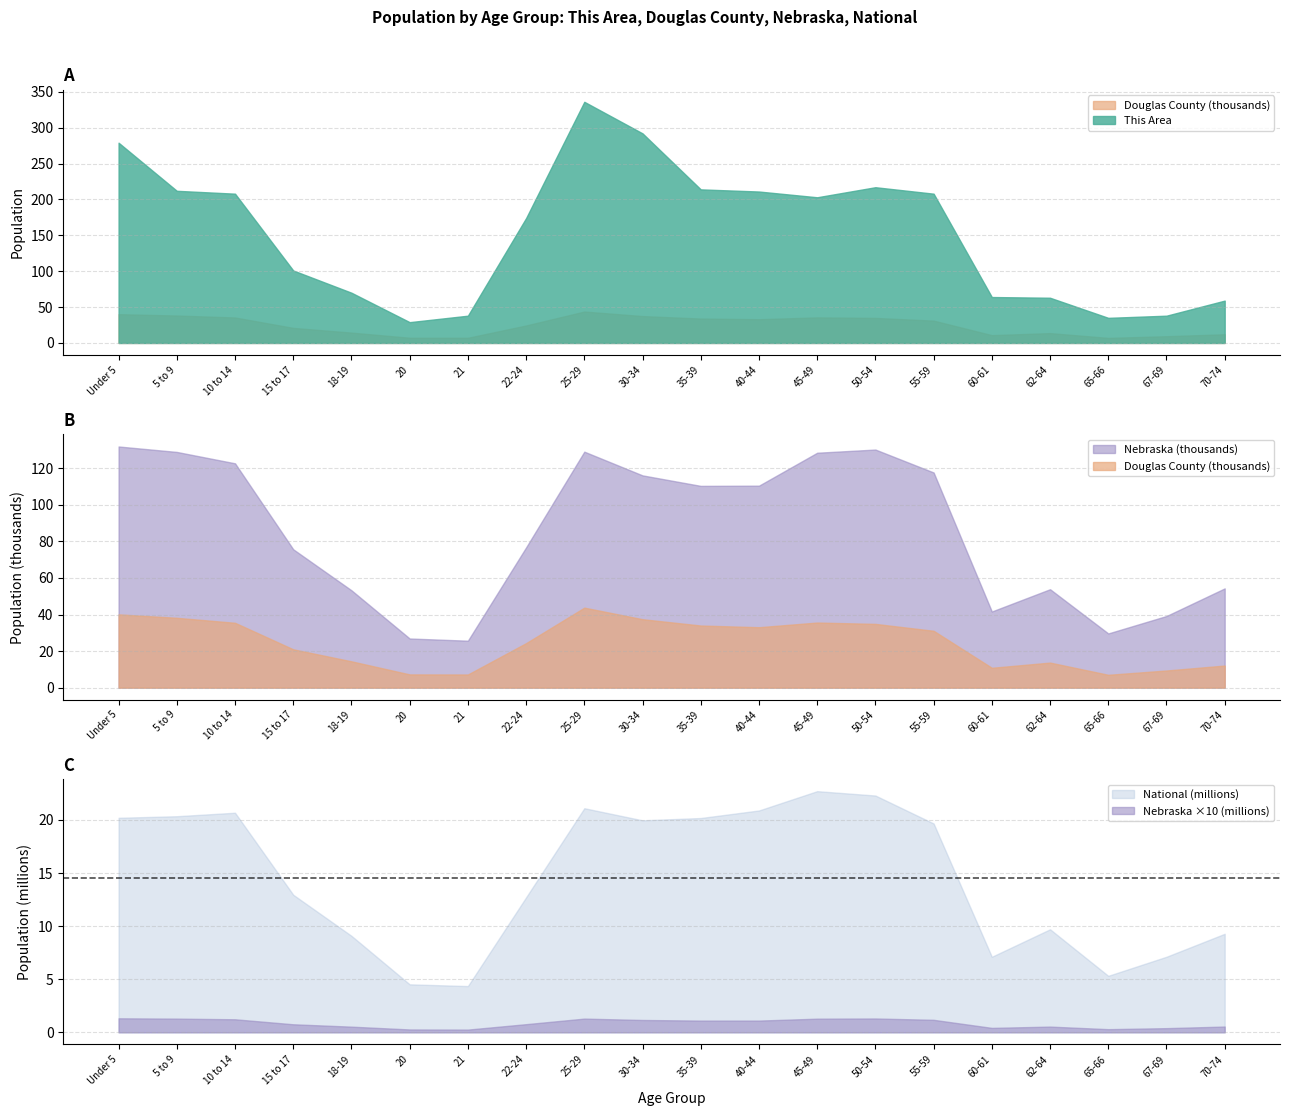

What are all the series names shown in the legend?

This Area, Douglas County, Nebraska, National